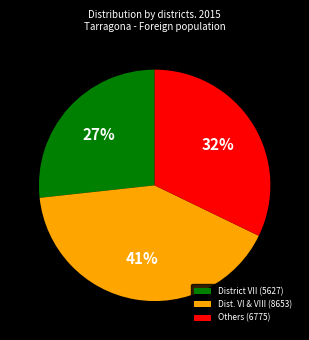

To the nearest percent, what percentage of the pie is Dist. VI & VIII (8653)?

41%